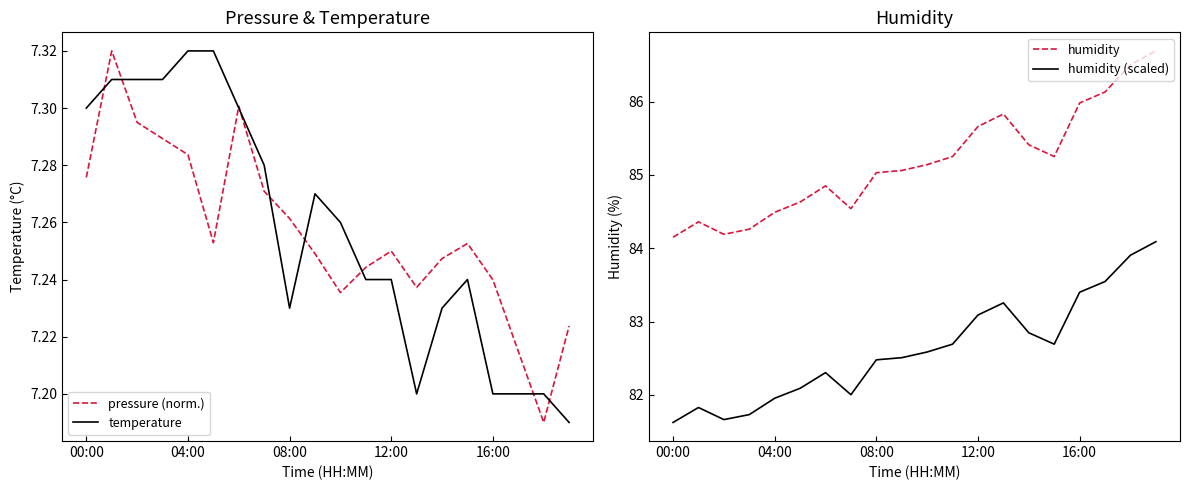

What is the difference between the highest and lowest values at 04:00?

77.0